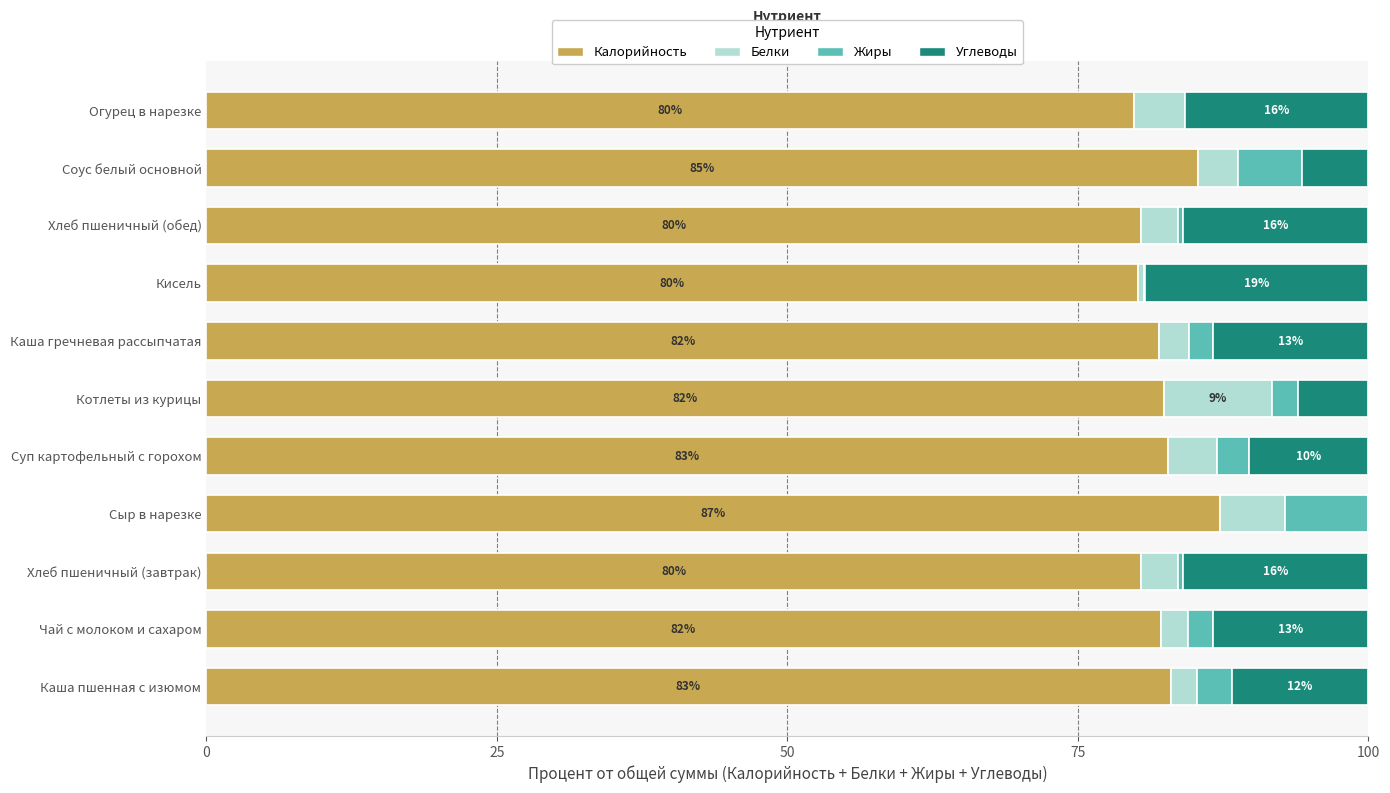

What is the total value across all series at Сыр в нарезке?

100.0